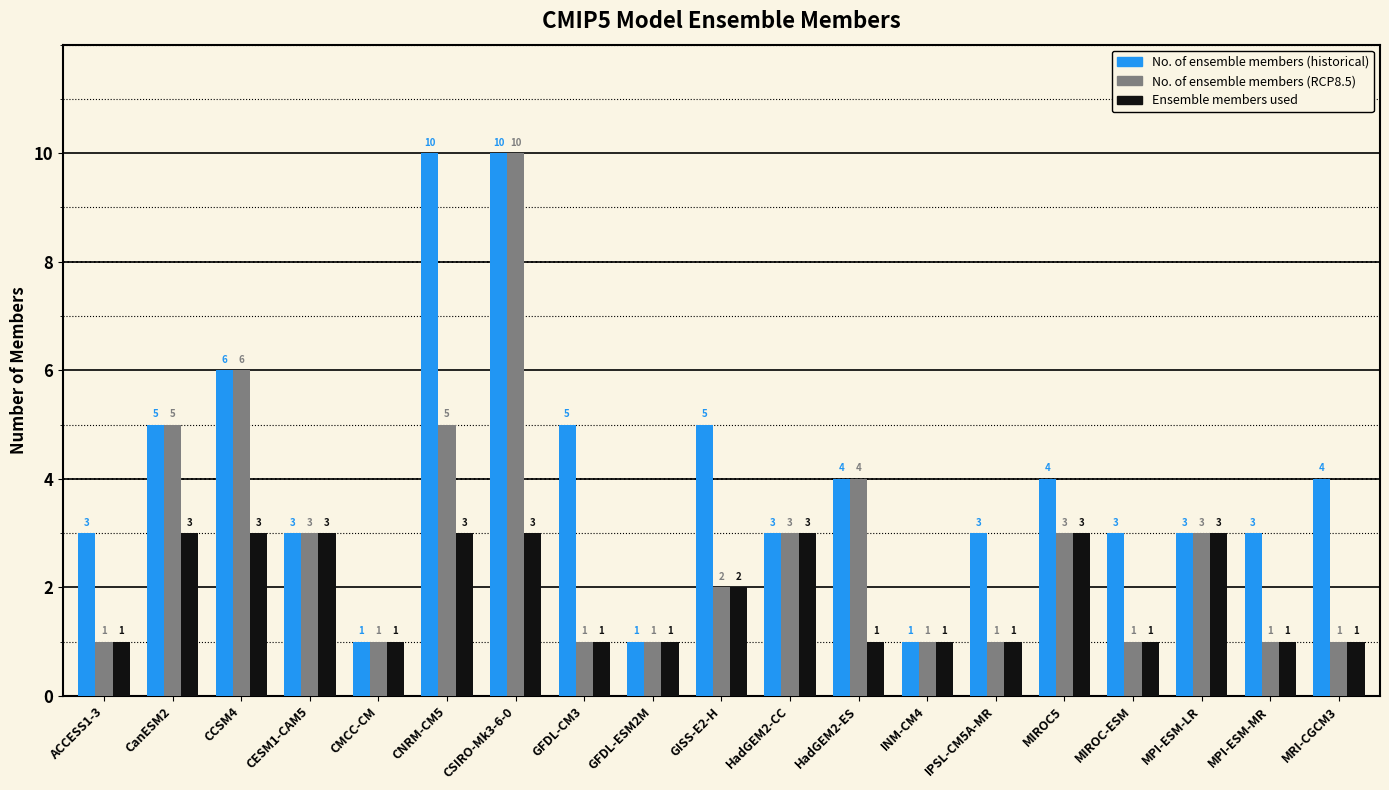

The value of No. of ensemble members (RCP8.5) at GFDL-CM3 is 0. True or false?

False